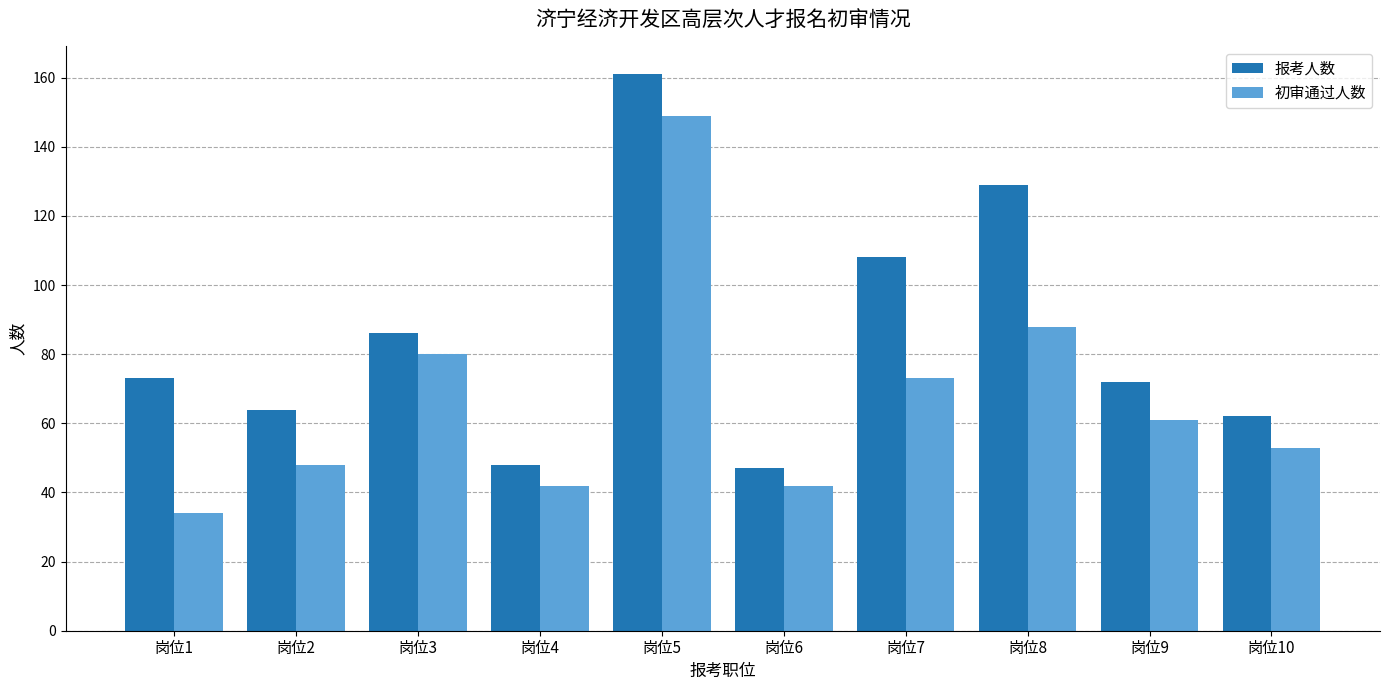

What is the highest value of the 初审通过人数 series?

149